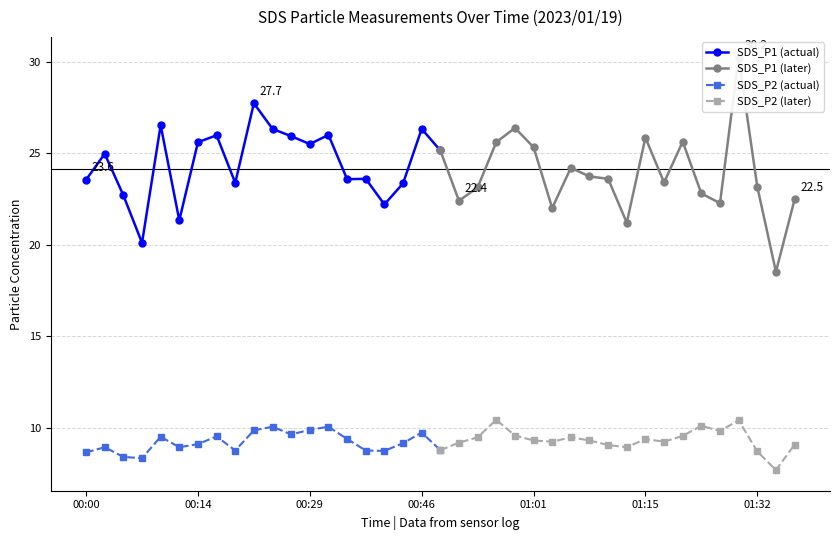

True or false: SDS_P1 (actual) has a value of 9.2 at 00:29.

False